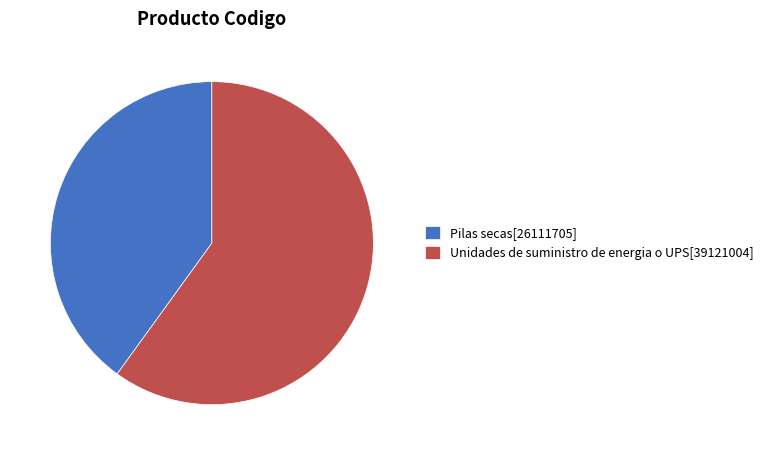

How many slices are in this pie chart?

2